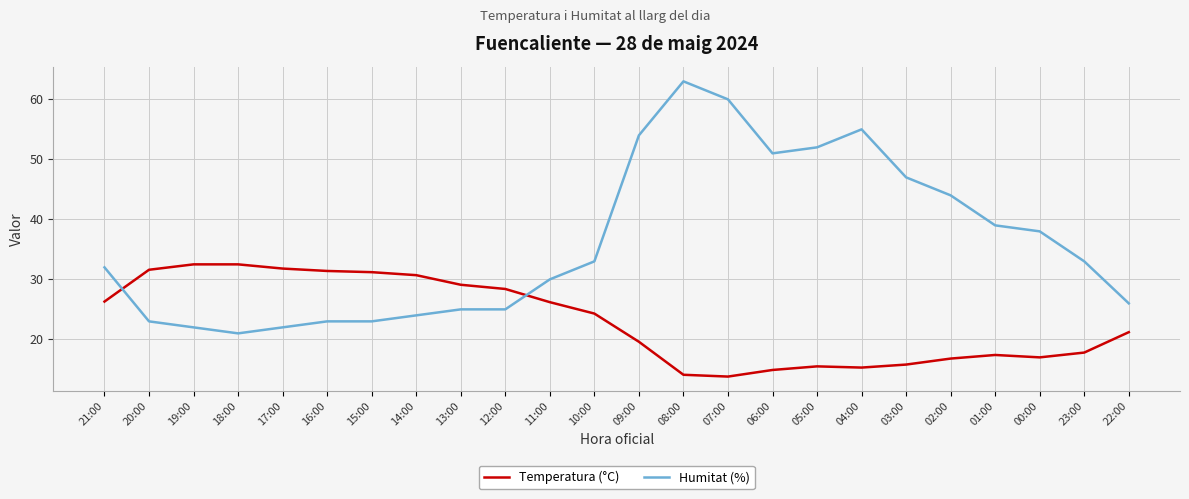

Which series has the largest range (max minus min)?

Humitat (%)